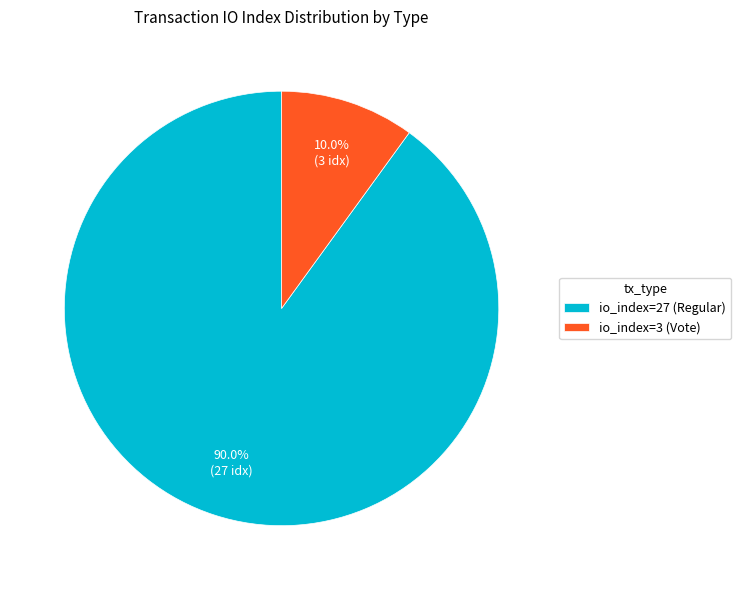

Which has a higher value, io_index=27 (Regular) or io_index=3 (Vote)?

io_index=27 (Regular)